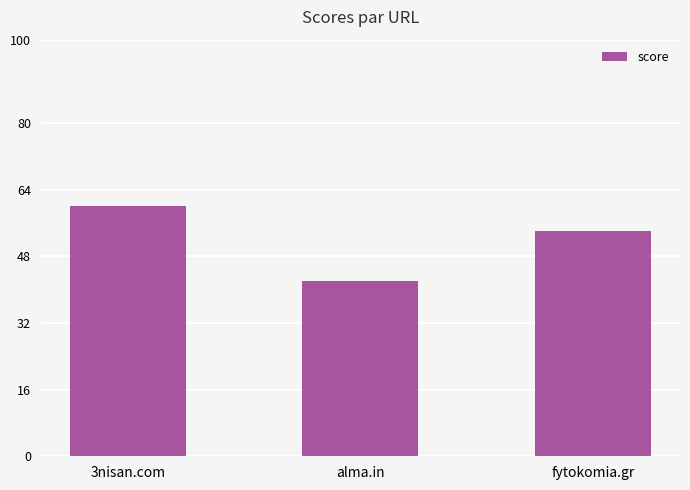

What is the smallest value displayed?

42